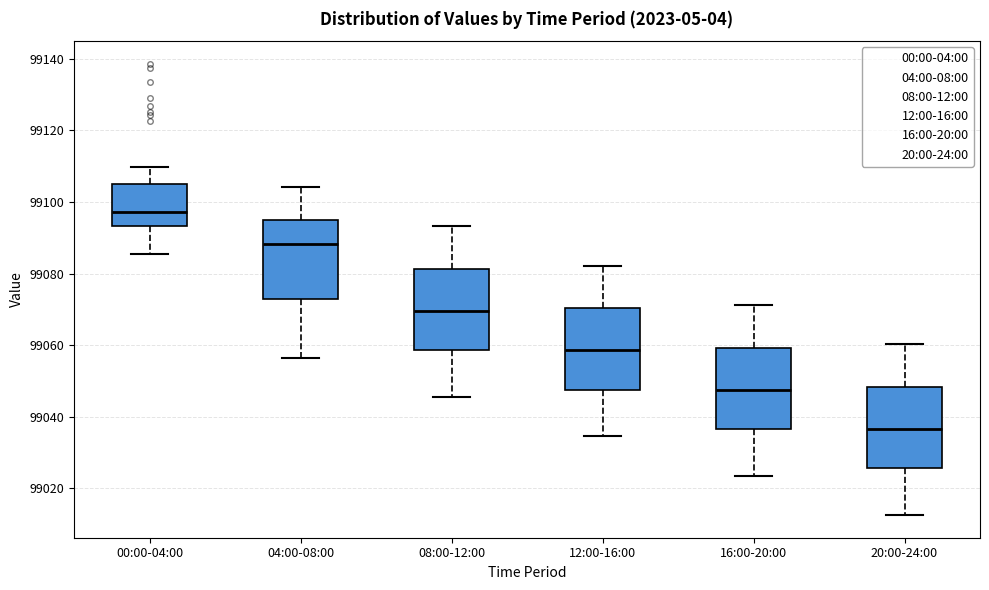

Where is the upper edge of the box for 16:00-20:00 on the y-axis? The values are not printed on the chart, so give them approximately, as read against the axis.

99060